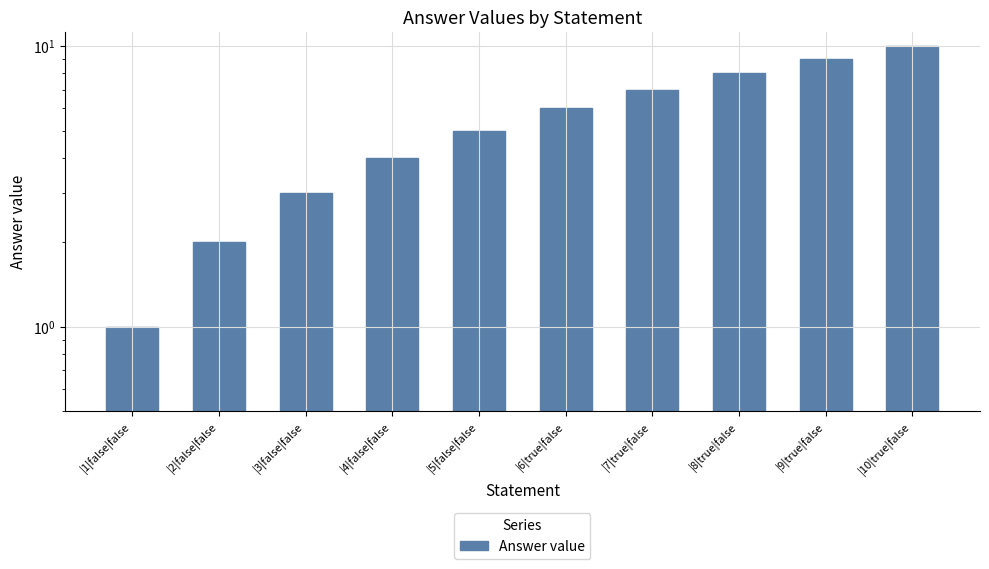

Which has a higher value, |8|true|false or |7|true|false?

|8|true|false